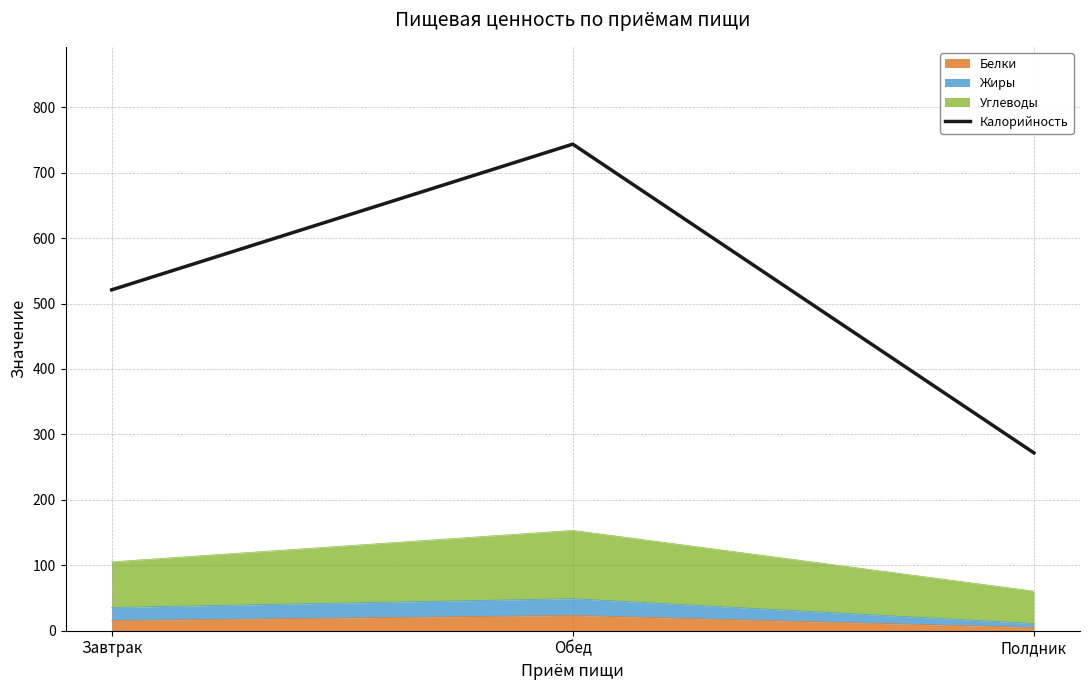

What is the difference between the values at Завтрак and Полдник?

249.1